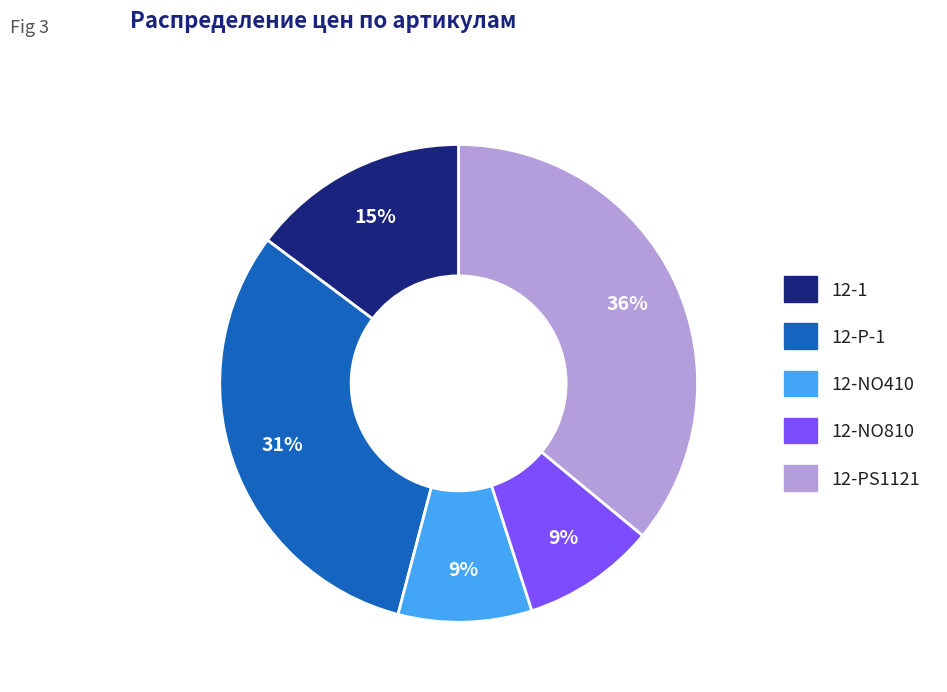

The 12-NO410 slice represents 20% of the pie. True or false?

False